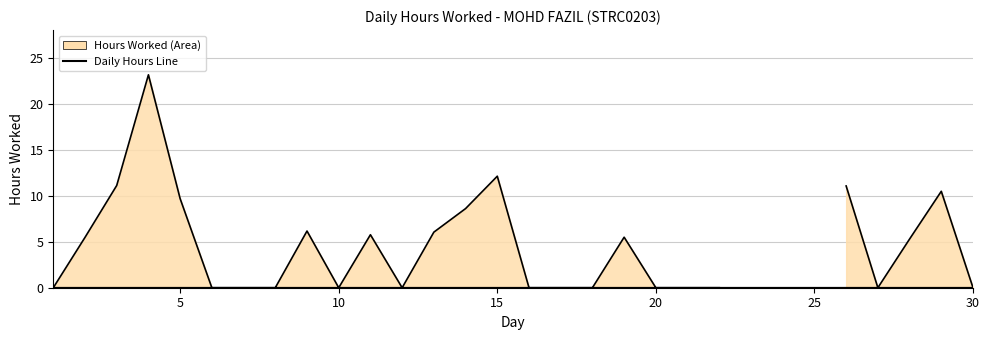

Does the chart have visible grid lines?

Yes